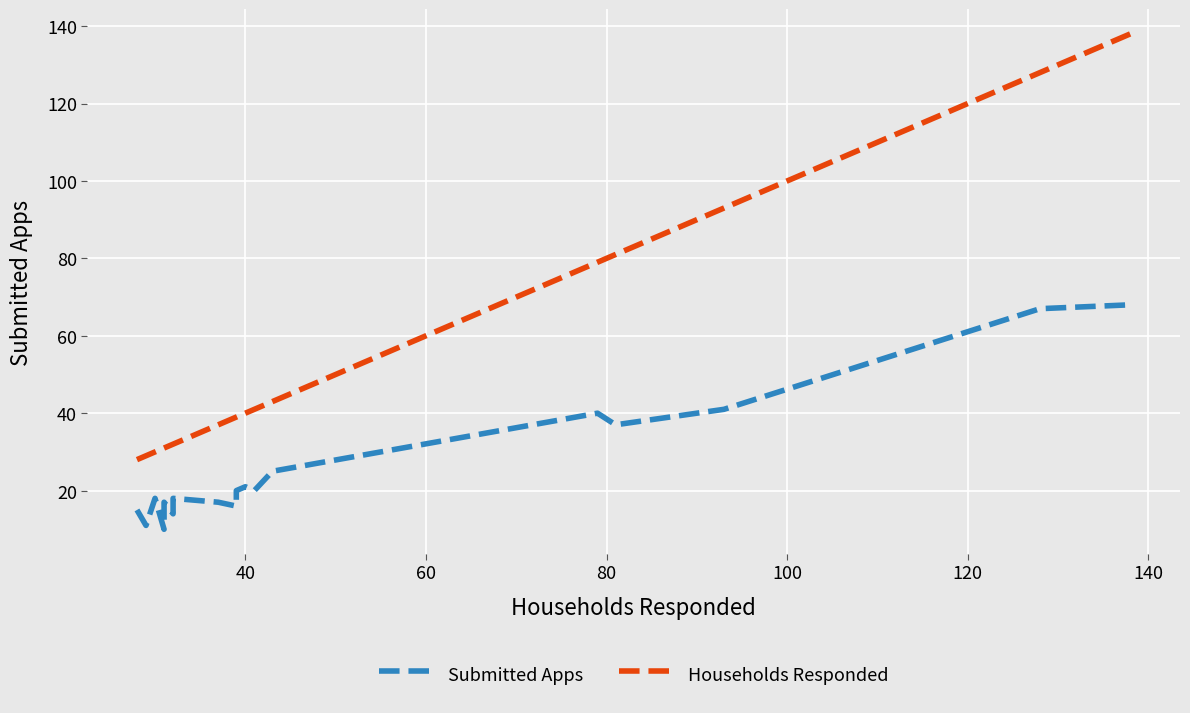

What is the difference between the maximum and minimum values in the Submitted Apps series?

58